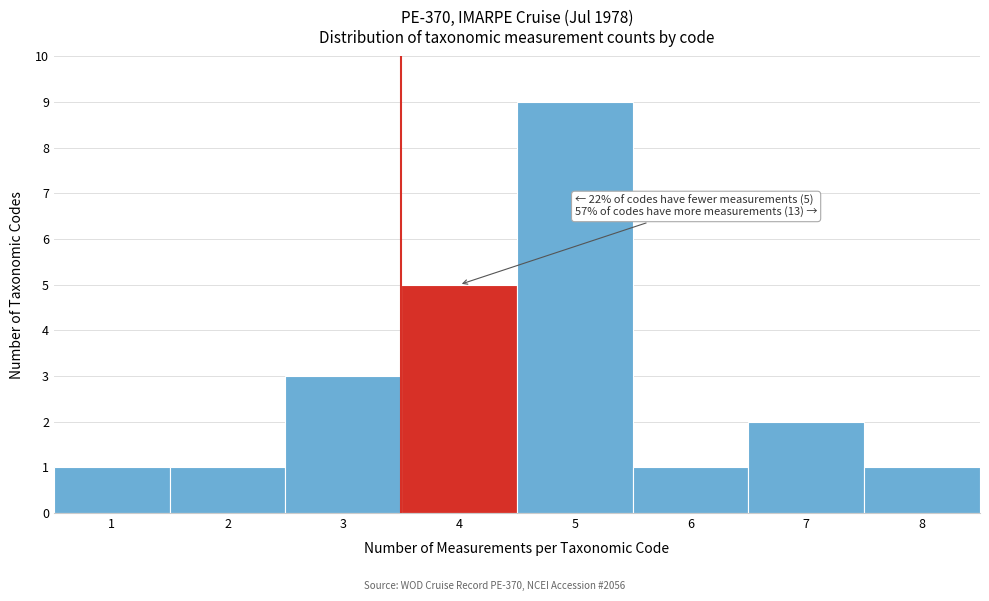

Reading left to right, list all the values displayed in this chart.

1=1	2=1	3=3	4=5	5=9	6=1	7=2	8=1